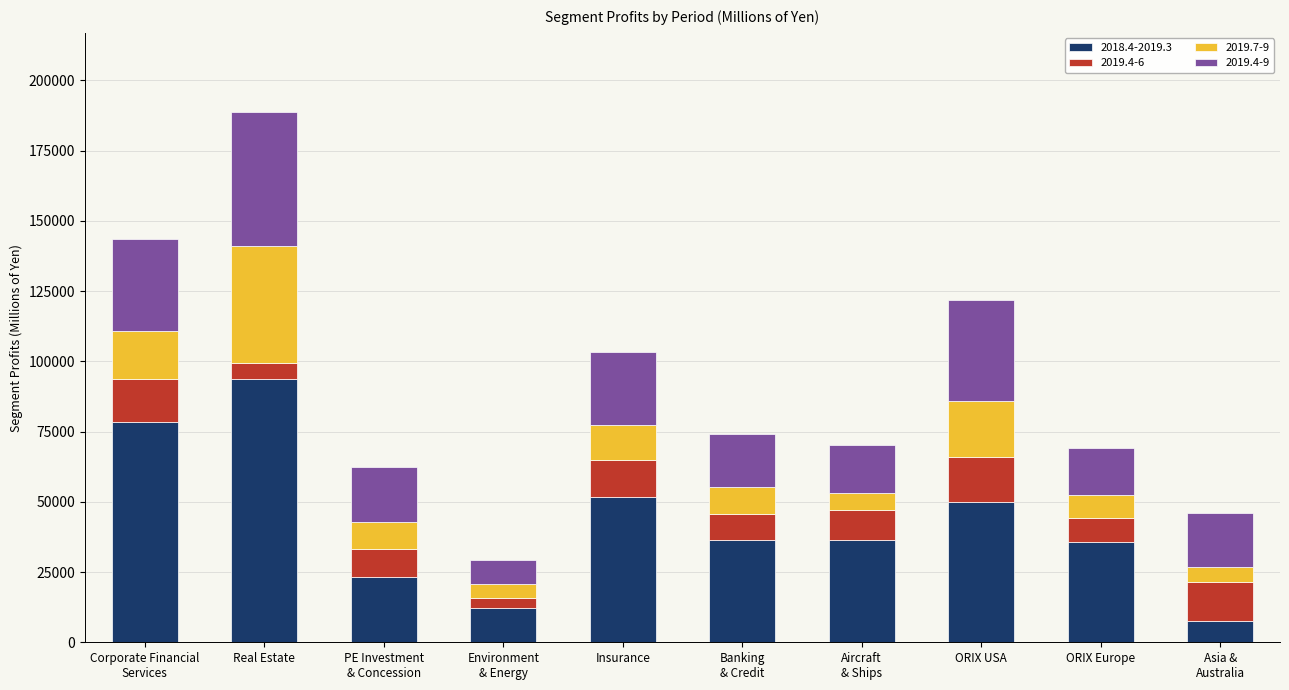

At which category is the sum across all series the highest?

Real Estate